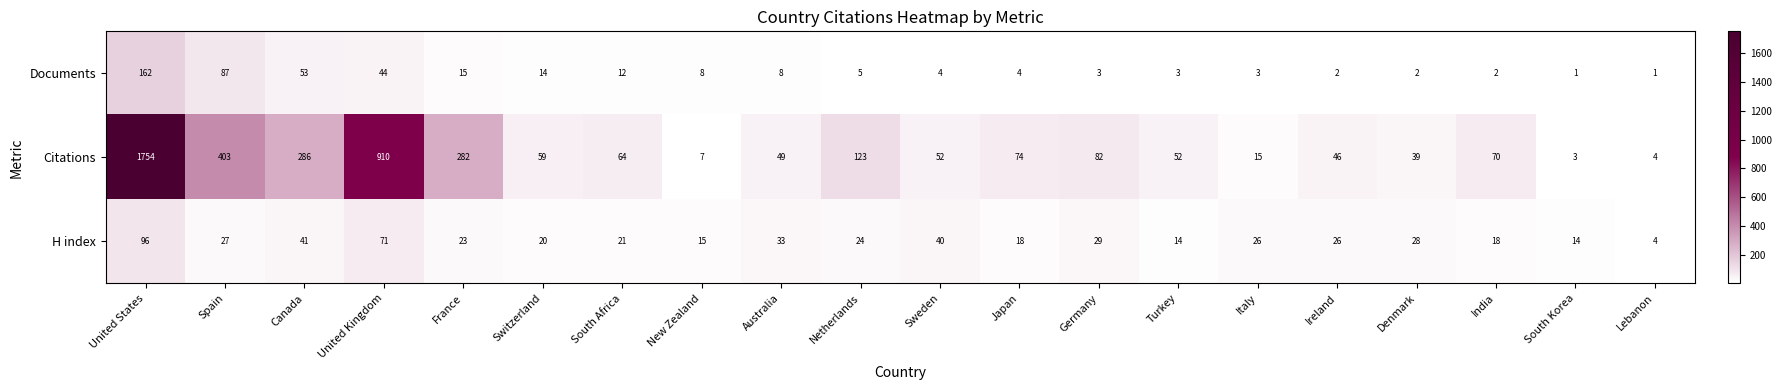

Which series has the largest range (max minus min)?

Citations